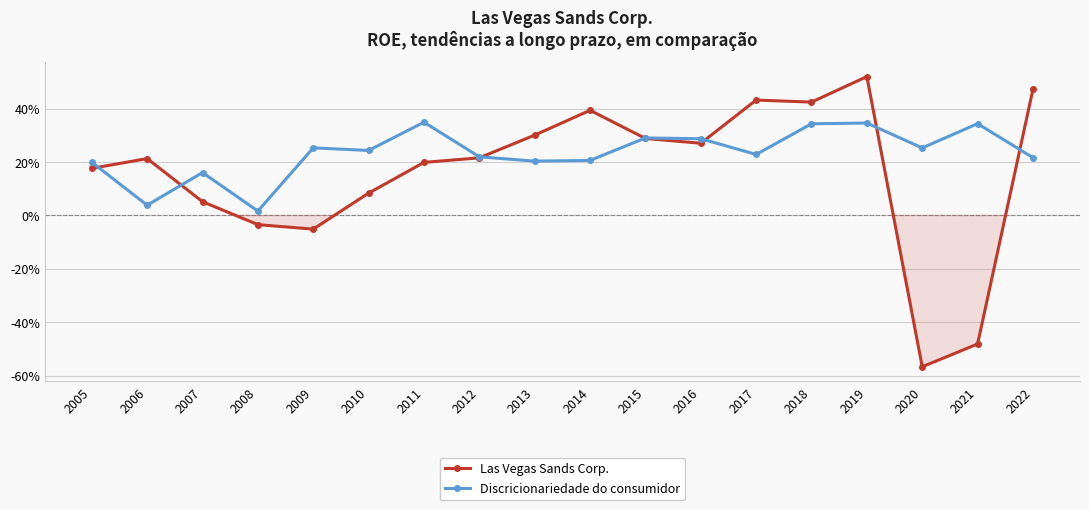

Which category has the lowest value across all series?

2020